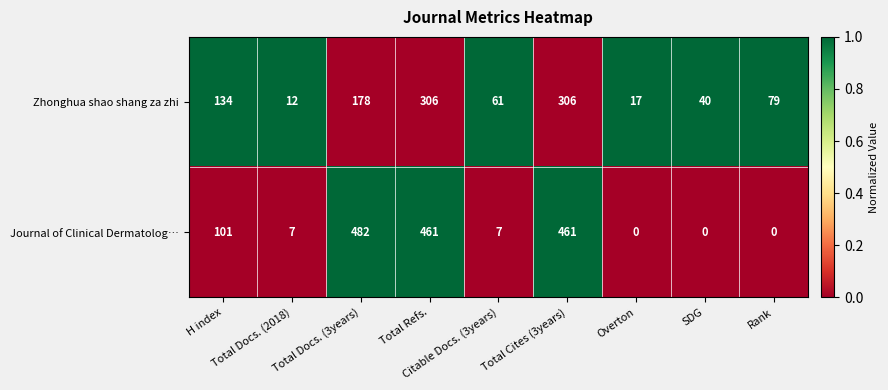

Rank the series by their average value, from lowest to highest.

Zhonghua shao shang za zhi, Journal of Clinical Dermatolog…